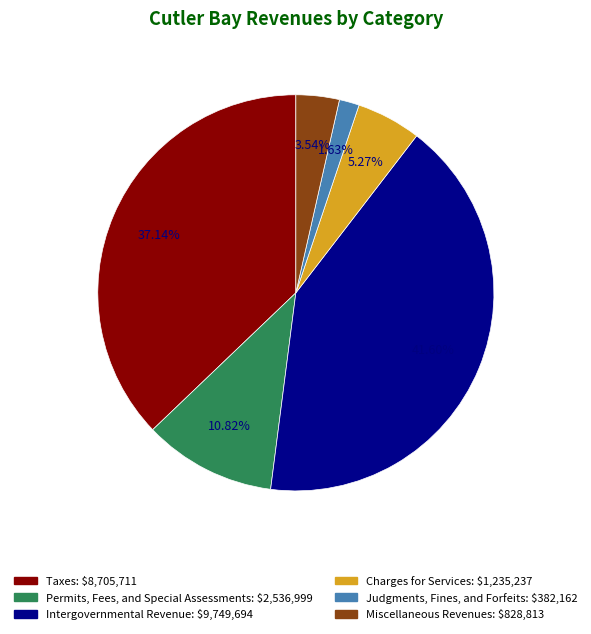

Is the sum of Taxes and Judgments, Fines, and Forfeits greater than half?

No